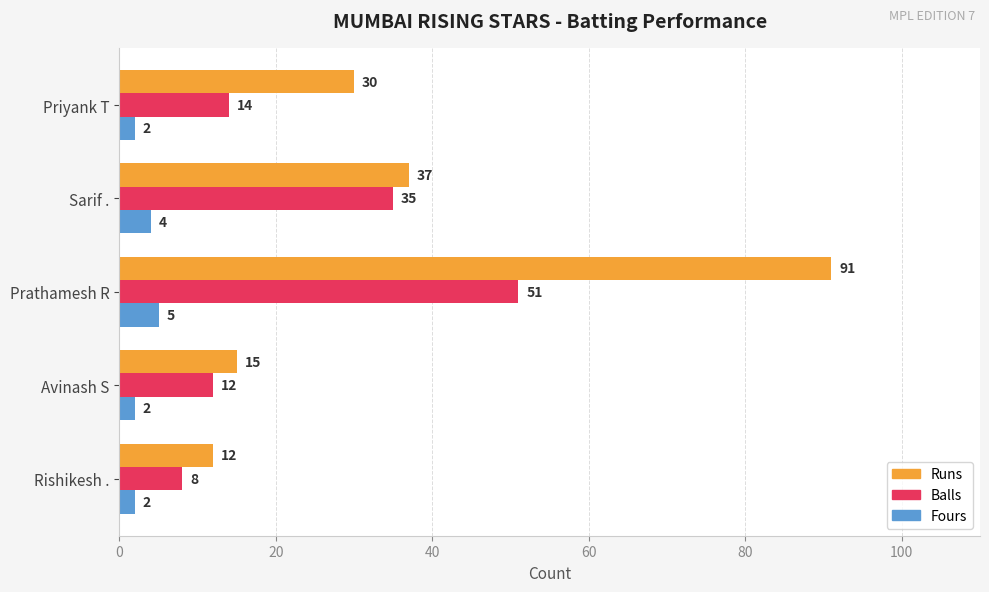

What is the difference between the maximum and minimum values in the Fours series?

3